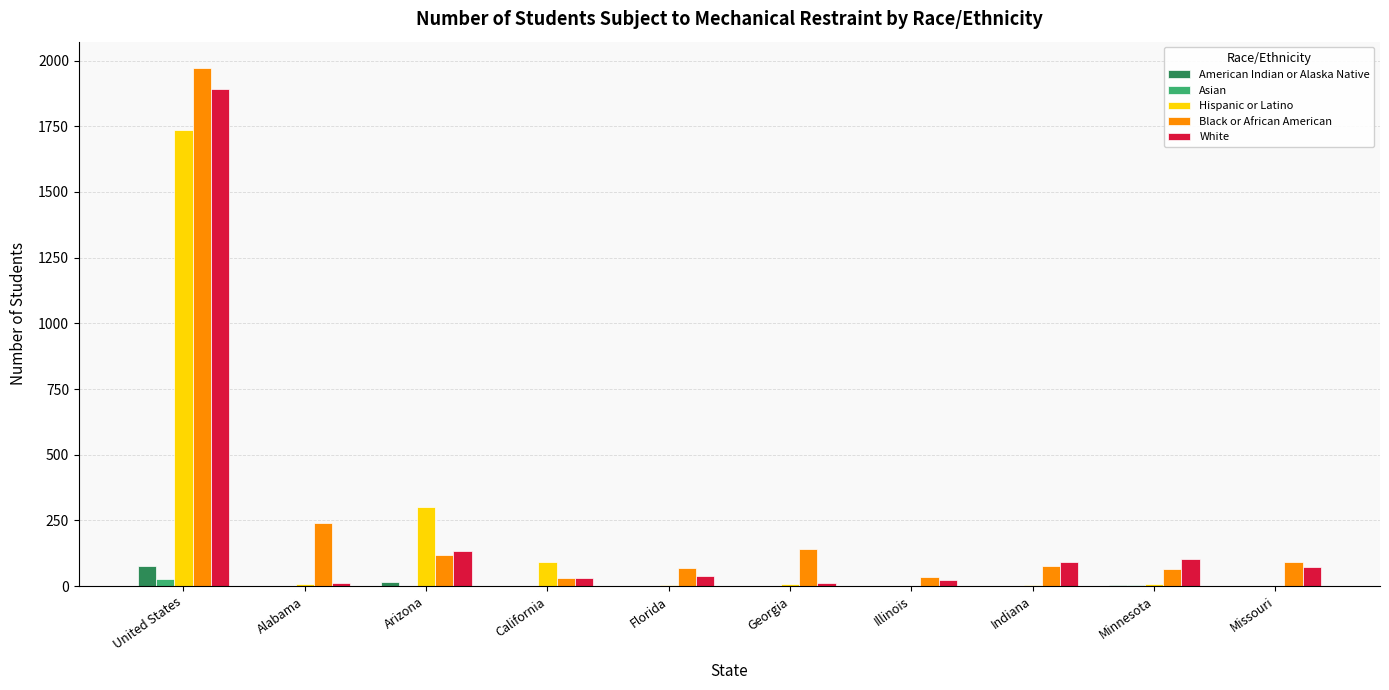

Is it true that White equals 91 at Indiana?

True